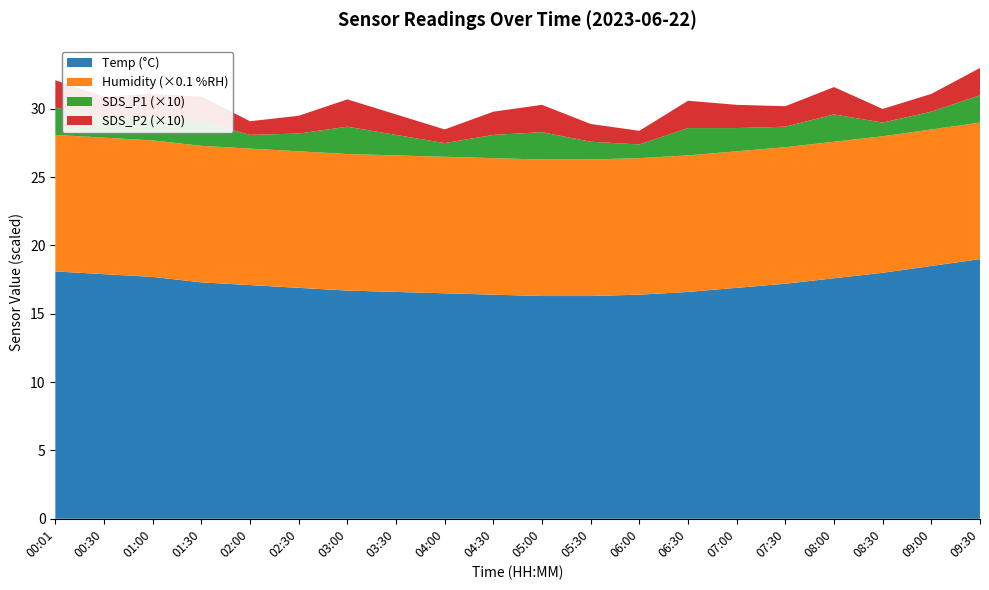

Reading left to right, what are all the values shown in this chart?

Temp: 00:01=18.1	00:30=17.9	01:00=17.7	01:30=17.3	02:00=17.1	02:30=16.9	03:00=16.7	03:30=16.6	04:00=16.5	04:30=16.4	05:00=16.3	05:30=16.3	06:00=16.4	06:30=16.6	07:00=16.9	07:30=17.2	08:00=17.6	08:30=18.0	09:00=18.5	09:30=19.0
Humidity: 00:01=99.9	00:30=99.9	01:00=99.9	01:30=99.9	02:00=99.9	02:30=99.9	03:00=99.9	03:30=99.9	04:00=99.9	04:30=99.9	05:00=99.9	05:30=99.9	06:00=99.9	06:30=99.9	07:00=99.9	07:30=99.9	08:00=99.9	08:30=99.9	09:00=99.9	09:30=99.9
SDS_P1: 00:01=0.2	00:30=0.1	01:00=0.2	01:30=0.2	02:00=0.1	02:30=0.1	03:00=0.2	03:30=0.1	04:00=0.1	04:30=0.2	05:00=0.2	05:30=0.1	06:00=0.1	06:30=0.2	07:00=0.2	07:30=0.1	08:00=0.2	08:30=0.1	09:00=0.1	09:30=0.2
SDS_P2: 00:01=0.2	00:30=0.1	01:00=0.2	01:30=0.2	02:00=0.1	02:30=0.1	03:00=0.2	03:30=0.1	04:00=0.1	04:30=0.2	05:00=0.2	05:30=0.1	06:00=0.1	06:30=0.2	07:00=0.2	07:30=0.1	08:00=0.2	08:30=0.1	09:00=0.1	09:30=0.2